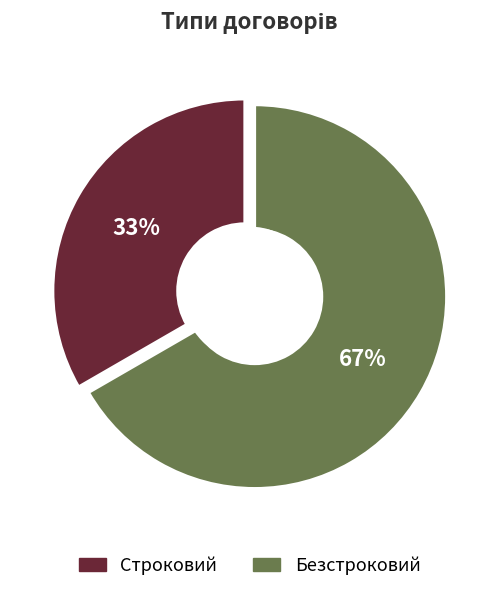

To the nearest percent, what is the average slice percentage?

50%